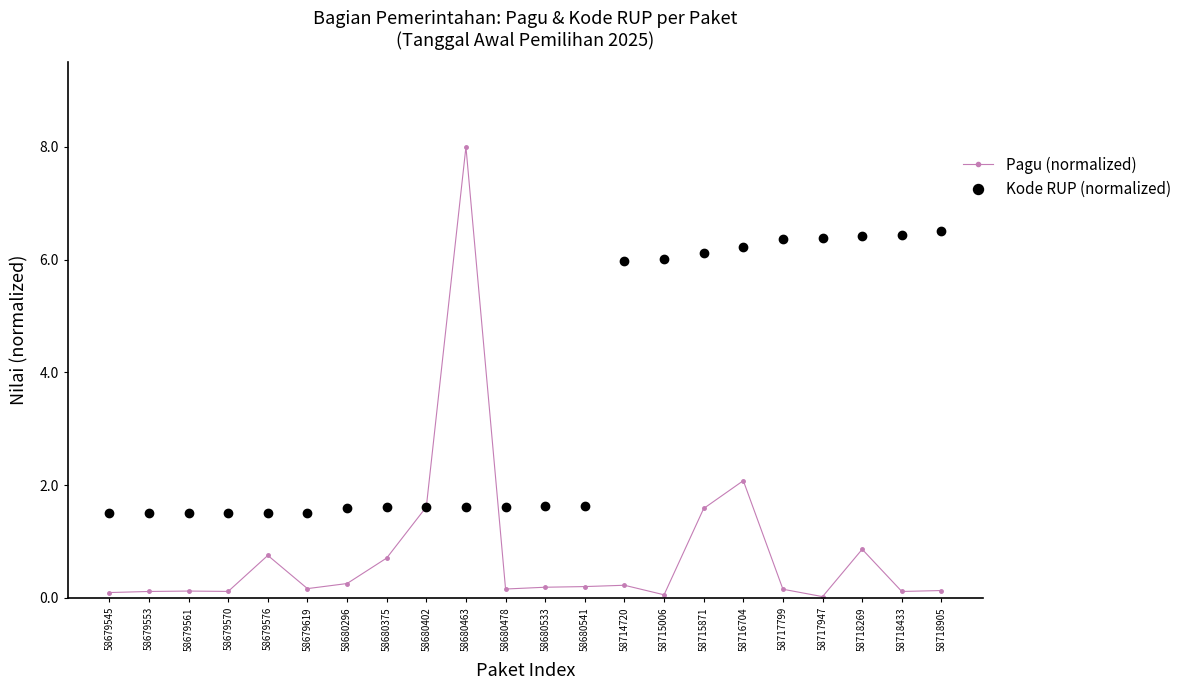

What is the approximate value of Pagu (normalized) at 58716704?

2.1